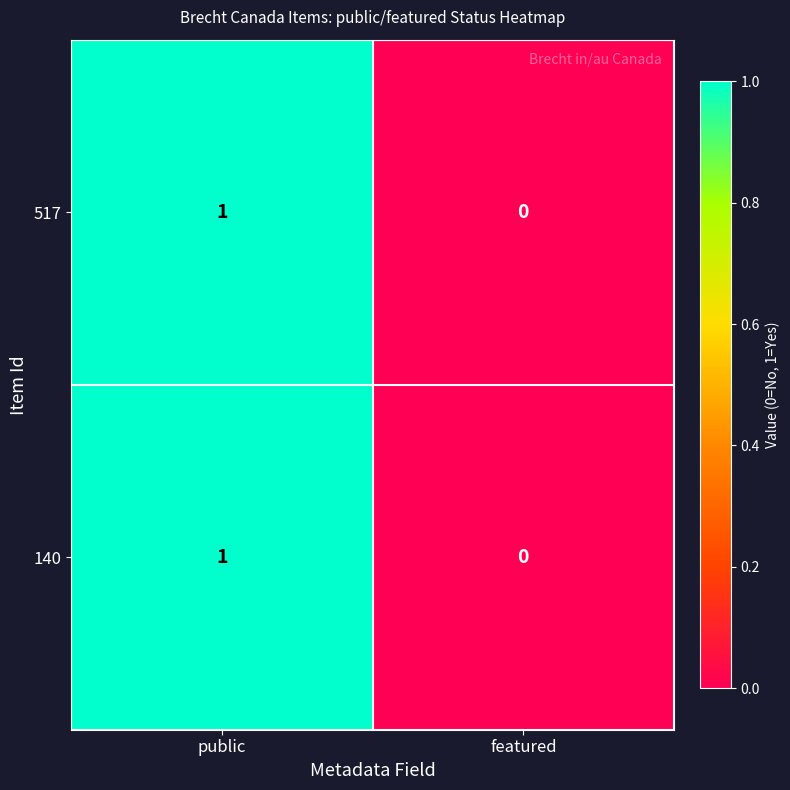

Is it true that 140 equals 1 at featured?

False